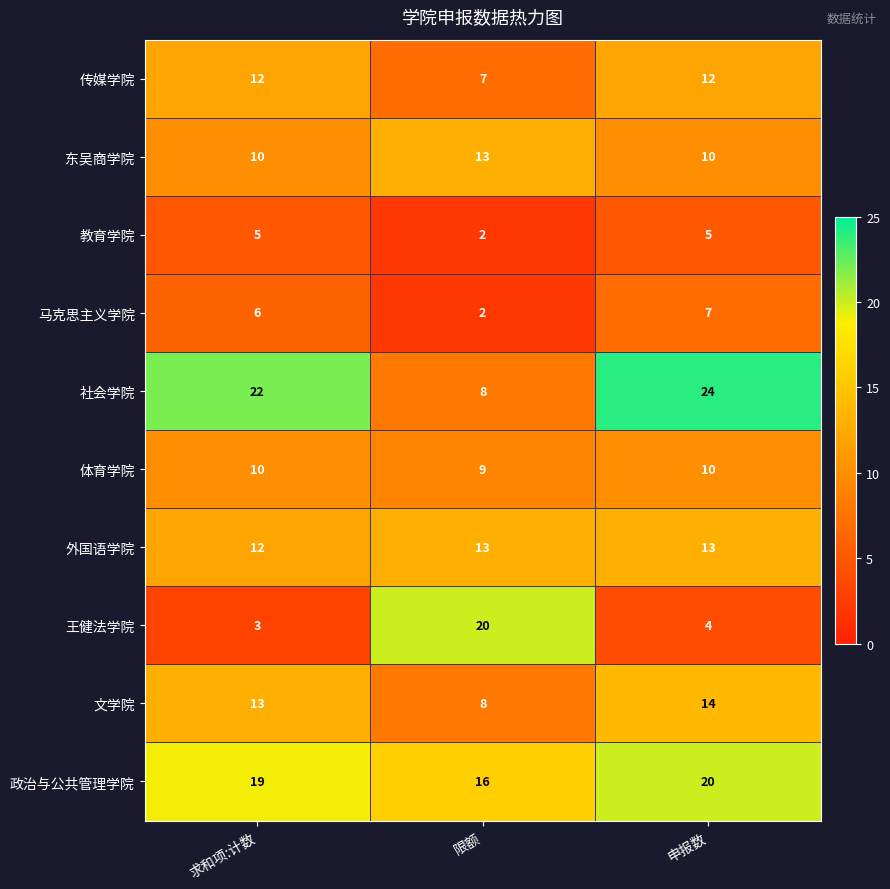

At which category is the sum across all series the highest?

申报数